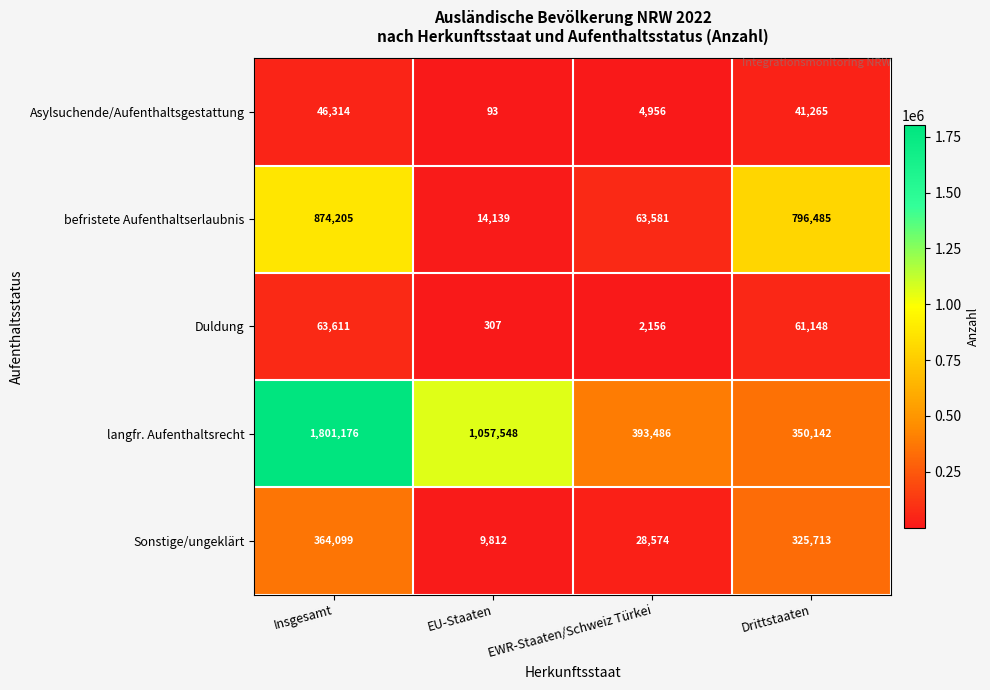

True or false: langfr. Aufenthaltsrecht has a value of 350142 at Drittstaaten.

True